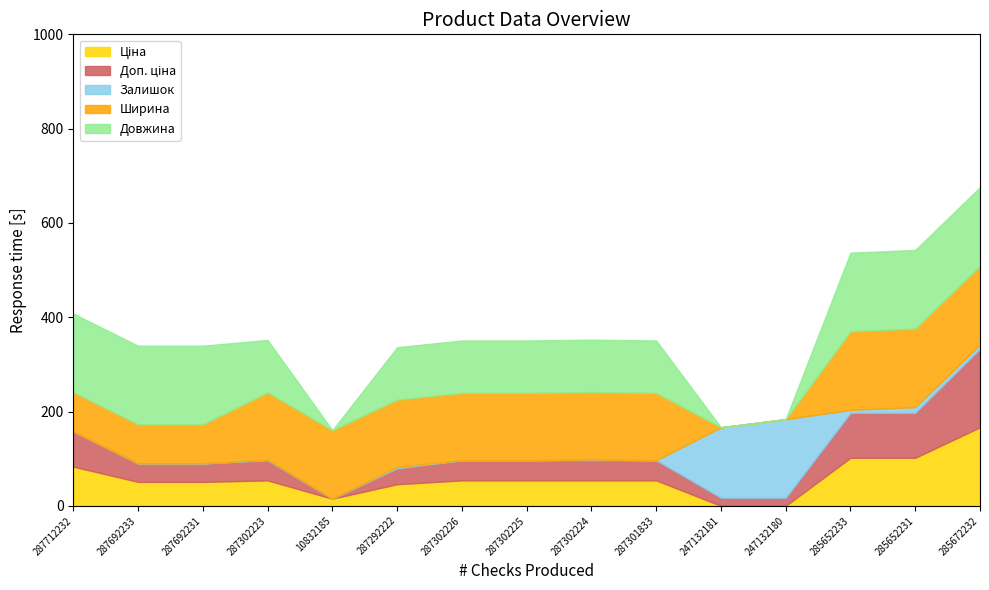

True or false: Довжина has more than 0 interior local peaks.

False